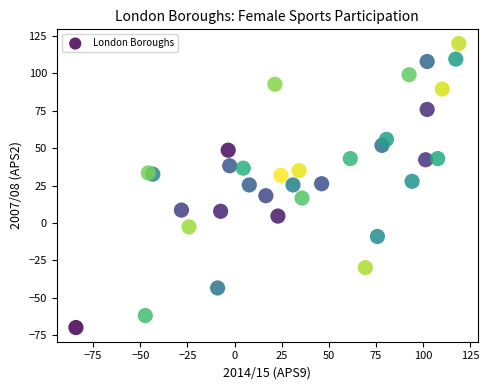

What is the range of X values (max minus min)?

203.2